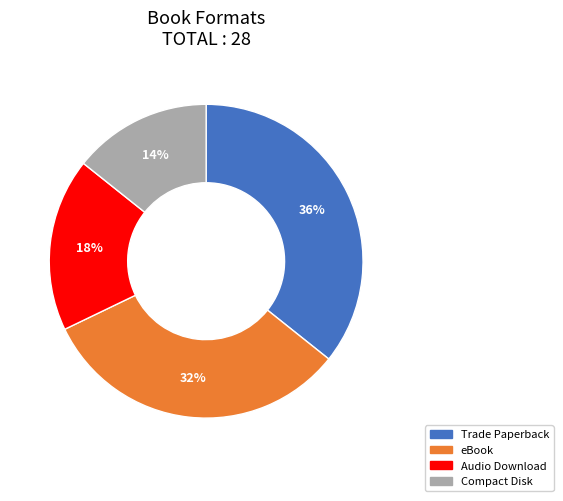

Does any single category account for the majority?

No